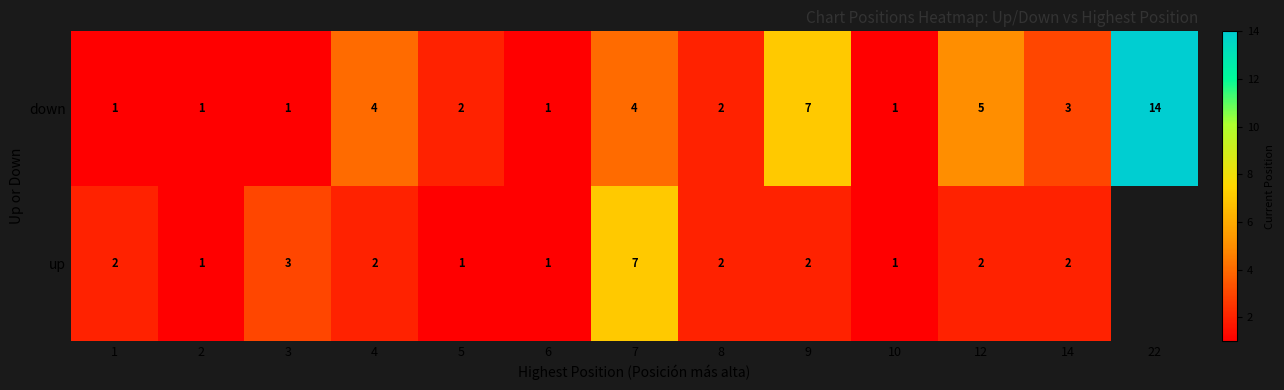

At 12, list the series in order from largest to smallest.

down, up